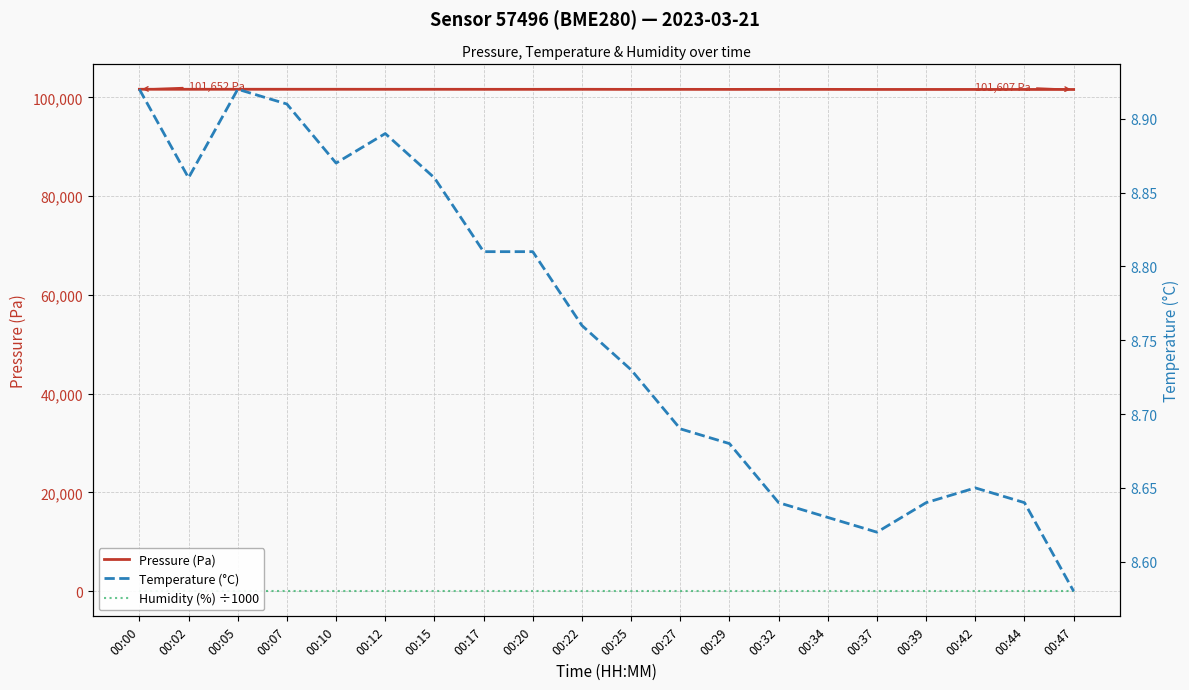

Reading left to right, extract all data points from this chart.

Pressure (Pa): 101652.0	101646.7	101651.1	101649.3	101648.4	101644.1	101644.1	101637.9	101635.3	101642.3	101629.1	101630.9	101625.6	101630.0	101628.3	101615.9	101615.9	101615.0	101614.2	101607.2
Humidity (%) ÷1000: 0.1	0.1	0.1	0.1	0.1	0.1	0.1	0.1	0.1	0.1	0.1	0.1	0.1	0.1	0.1	0.1	0.1	0.1	0.1	0.1
Temperature (°C): 8.9	8.9	8.9	8.9	8.9	8.9	8.9	8.8	8.8	8.8	8.7	8.7	8.7	8.6	8.6	8.6	8.6	8.7	8.6	8.6